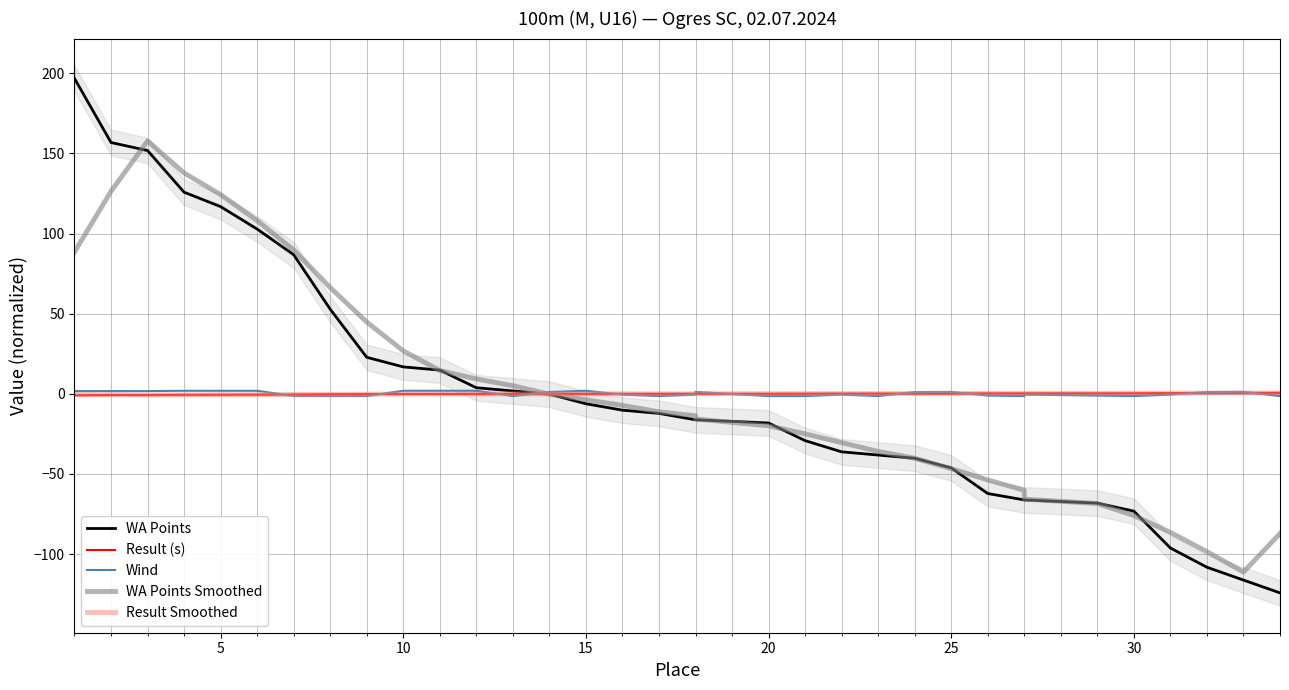

How many lines are shown in the chart?

5